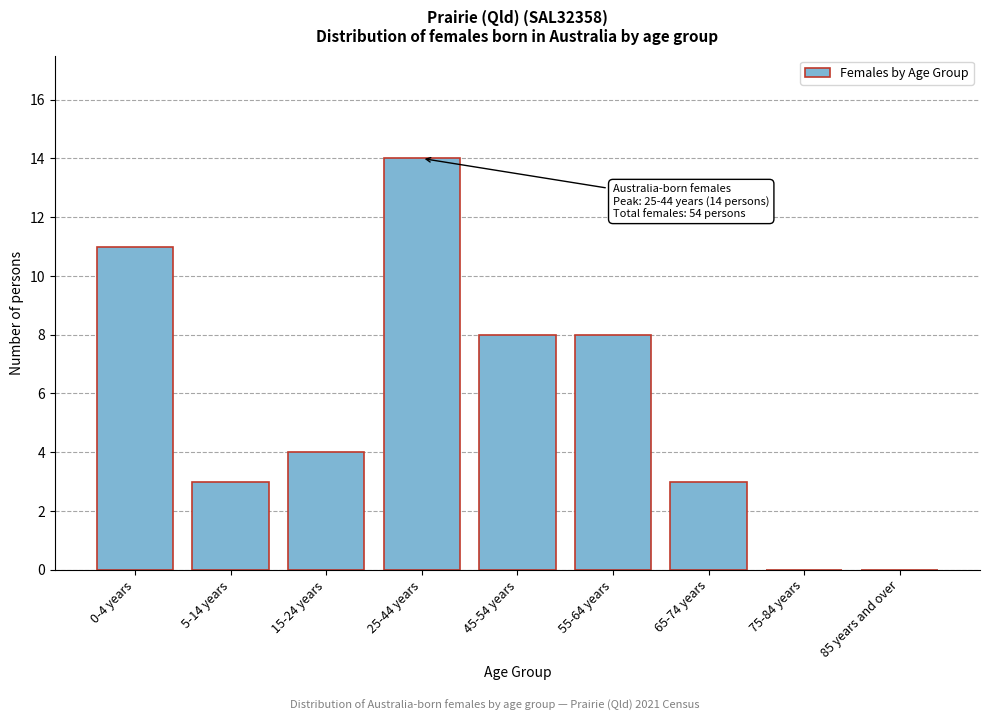

Reading left to right, list all the values displayed in this chart.

0-4 years=11	5-14 years=3	15-24 years=4	25-44 years=14	45-54 years=8	55-64 years=8	65-74 years=3	75-84 years=0	85 years and over=0